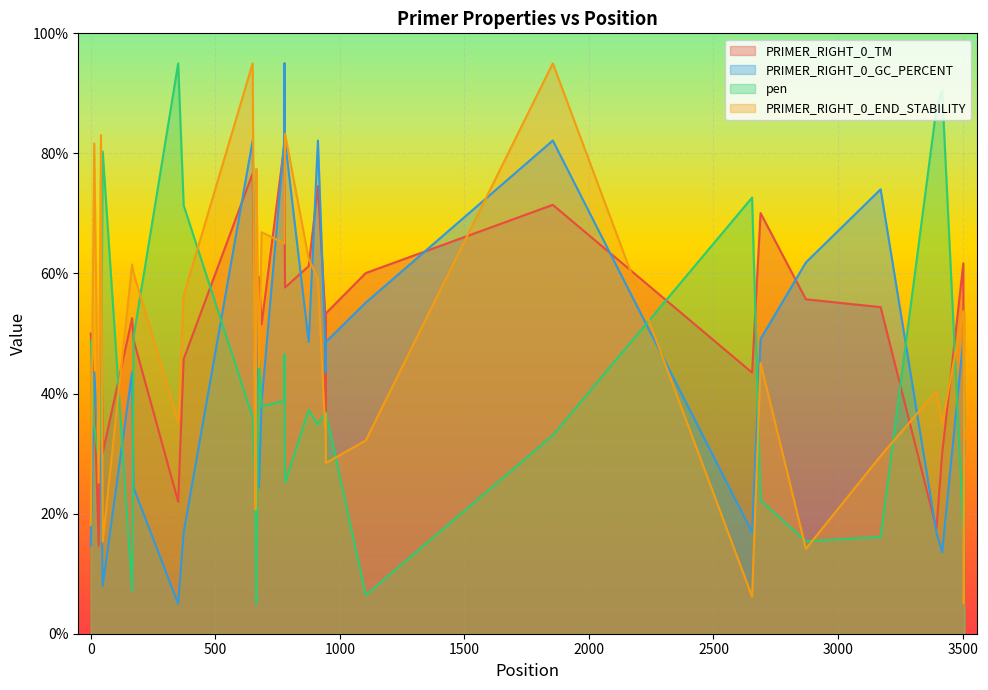

True or false: PRIMER_RIGHT_0_END_STABILITY and PRIMER_RIGHT_0_TM cross at least once.

True